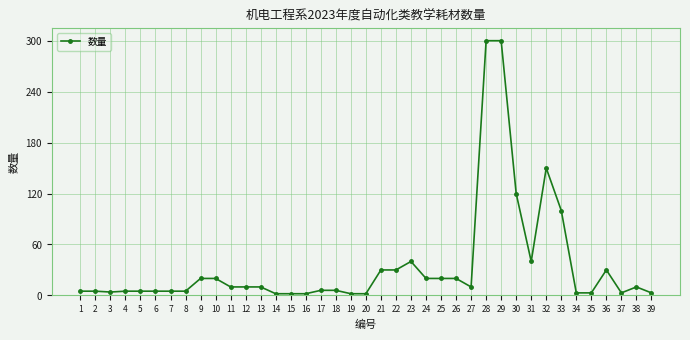

The value at 21 is 30. True or false?

True